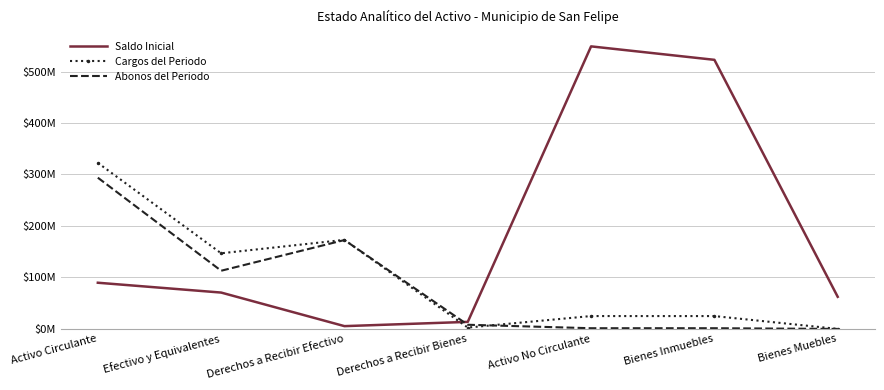

What are all the series names shown in the legend?

Saldo Inicial, Cargos del Periodo, Abonos del Periodo